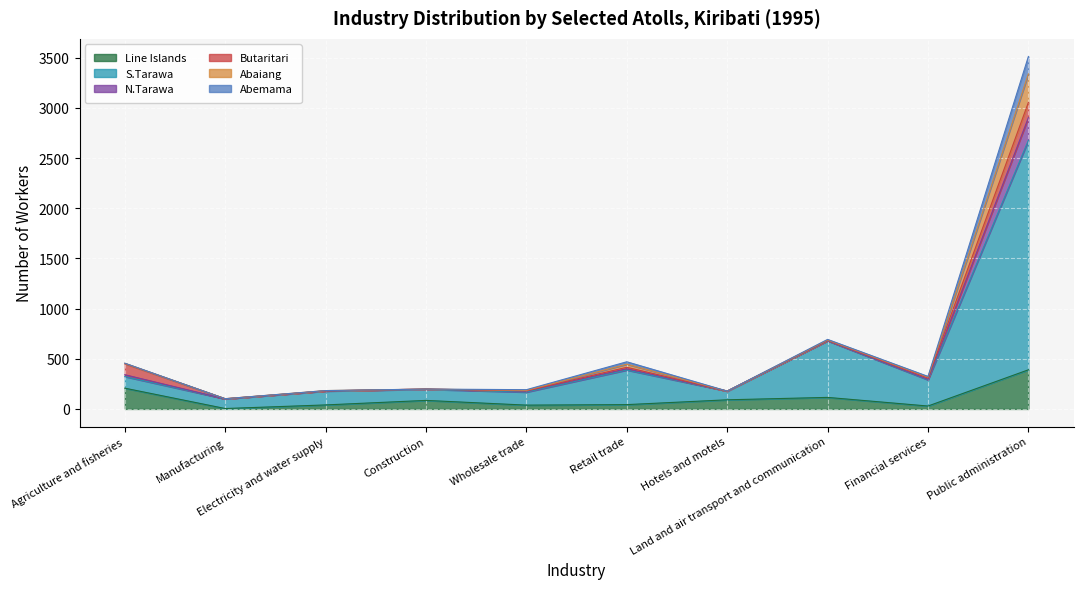

At which category does the chart reach its minimum across all series?

Manufacturing